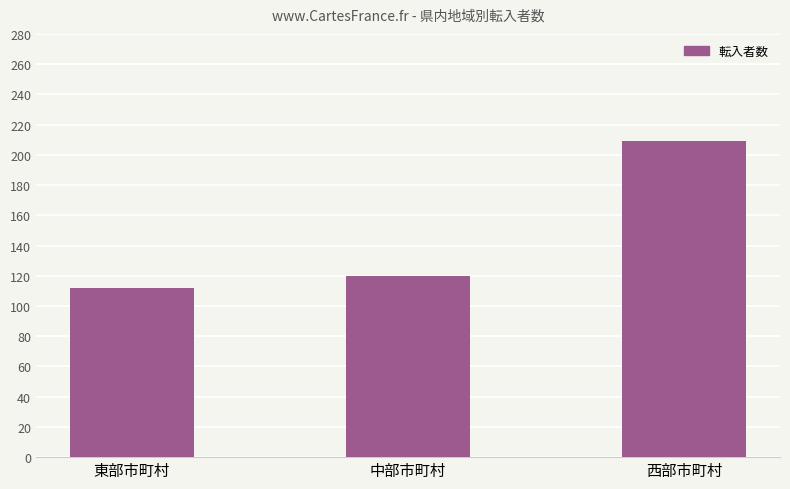

Rank the categories by value from highest to lowest.

西部市町村, 中部市町村, 東部市町村